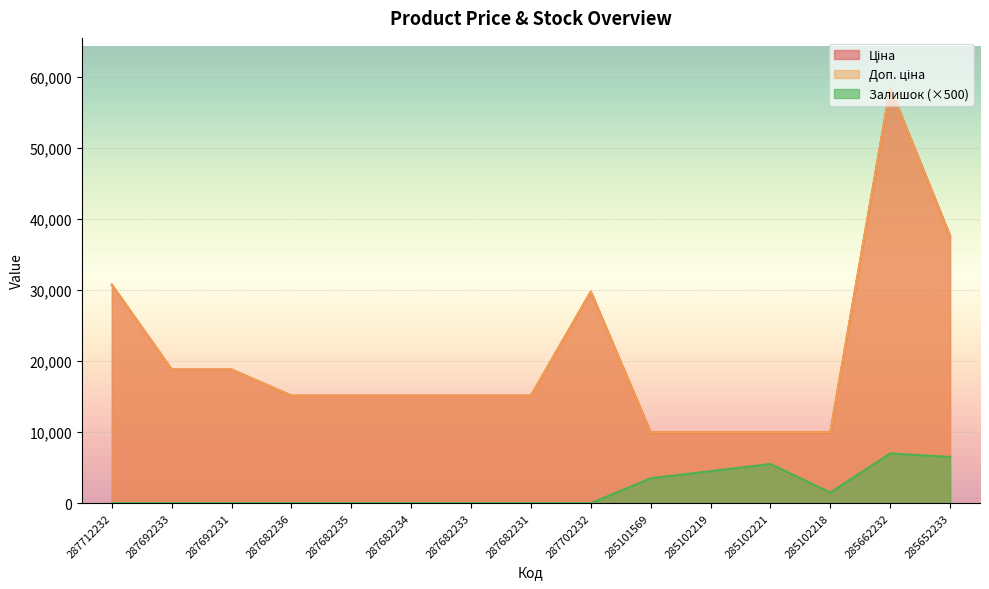

What position from the right is 285102221?

4